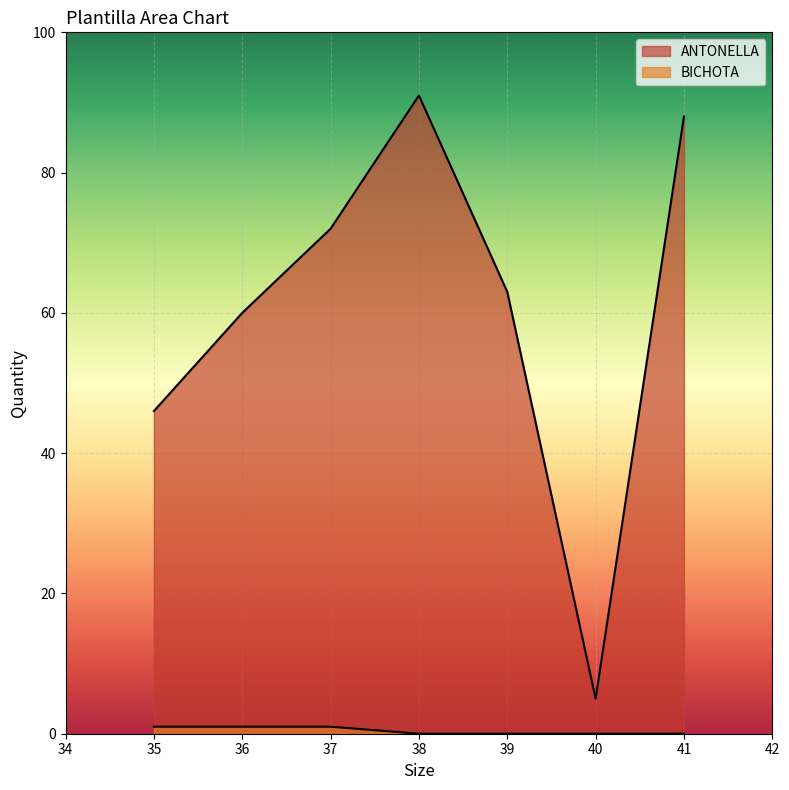

At which category is the sum across all series the highest?

38